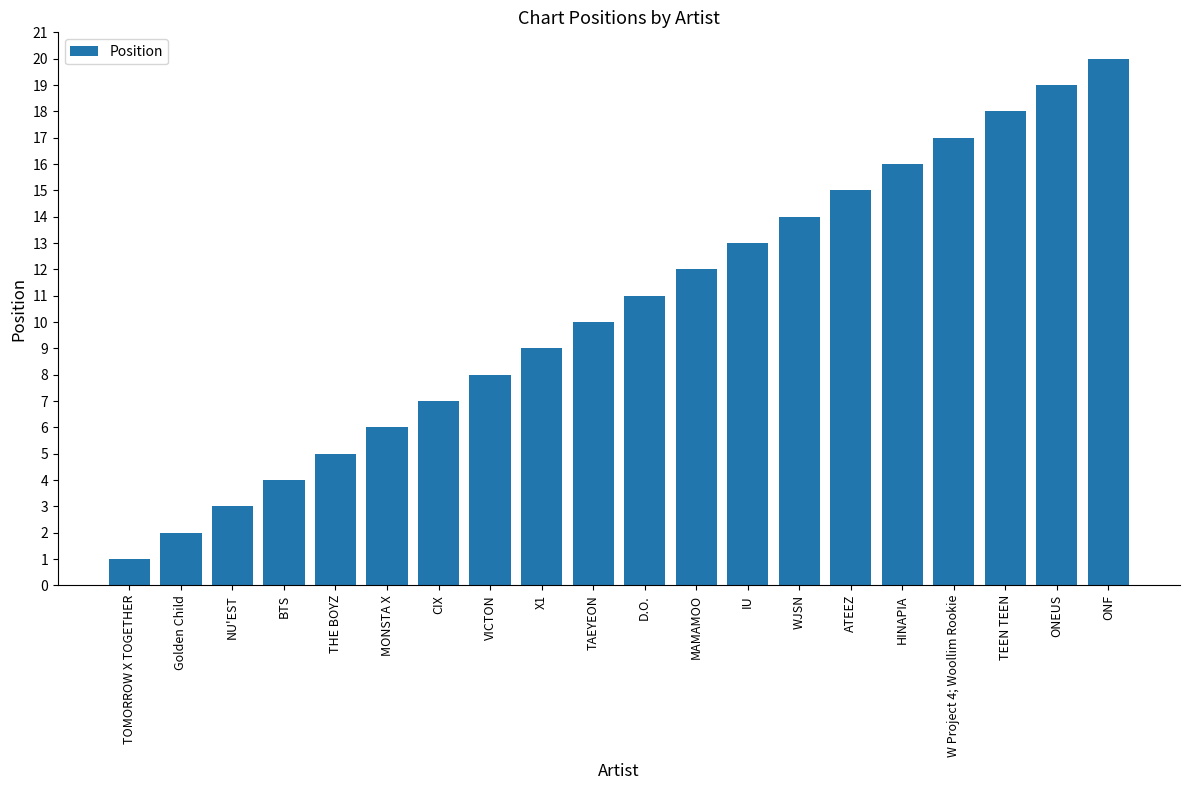

At which category does the chart reach its minimum across all series?

TOMORROW X TOGETHER